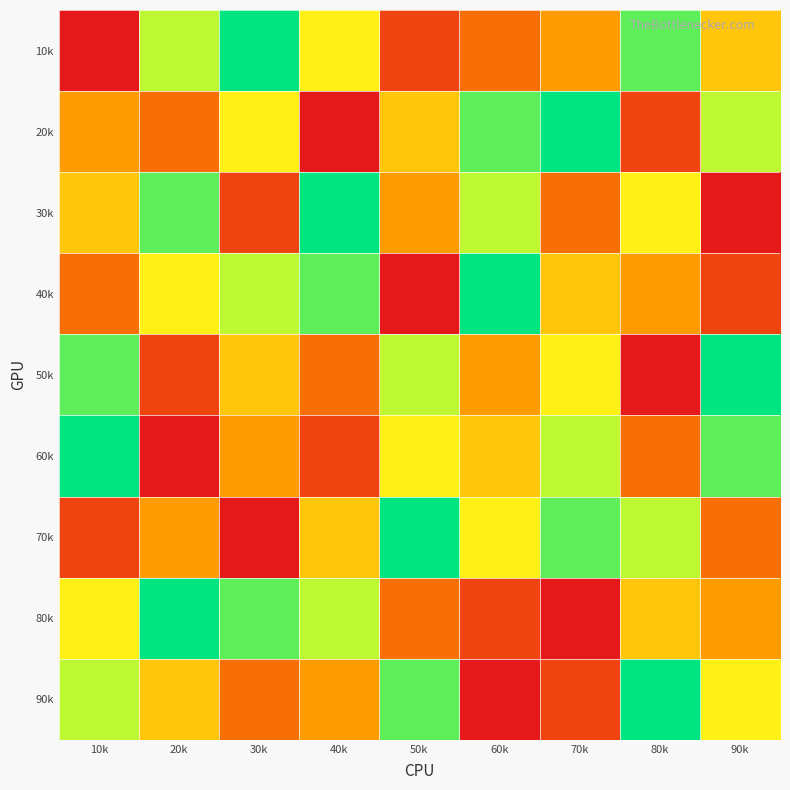

Reading left to right, extract all data points from this chart.

10k: 10k=1	20k=7	30k=9	40k=6	50k=2	60k=3	70k=4	80k=8	90k=5
20k: 10k=4	20k=3	30k=6	40k=1	50k=5	60k=8	70k=9	80k=2	90k=7
30k: 10k=5	20k=8	30k=2	40k=9	50k=4	60k=7	70k=3	80k=6	90k=1
40k: 10k=3	20k=6	30k=7	40k=8	50k=1	60k=9	70k=5	80k=4	90k=2
50k: 10k=8	20k=2	30k=5	40k=3	50k=7	60k=4	70k=6	80k=1	90k=9
60k: 10k=9	20k=1	30k=4	40k=2	50k=6	60k=5	70k=7	80k=3	90k=8
70k: 10k=2	20k=4	30k=1	40k=5	50k=9	60k=6	70k=8	80k=7	90k=3
80k: 10k=6	20k=9	30k=8	40k=7	50k=3	60k=2	70k=1	80k=5	90k=4
90k: 10k=7	20k=5	30k=3	40k=4	50k=8	60k=1	70k=2	80k=9	90k=6